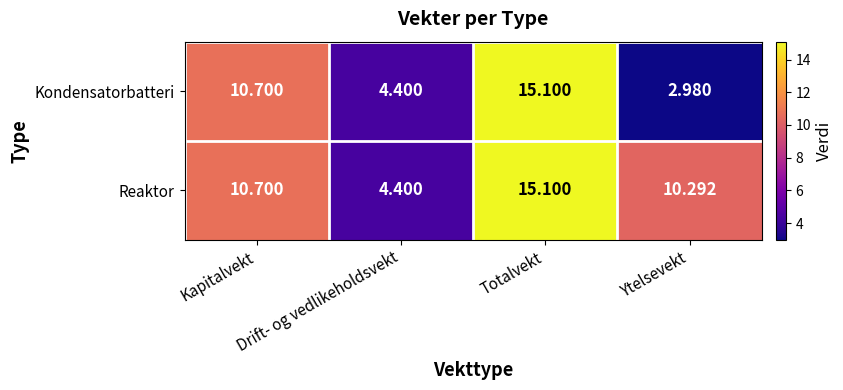

List the labels in order of Kondensatorbatteri value, smallest first.

Ytelsevekt, Drift- og vedlikeholdsvekt, Kapitalvekt, Totalvekt